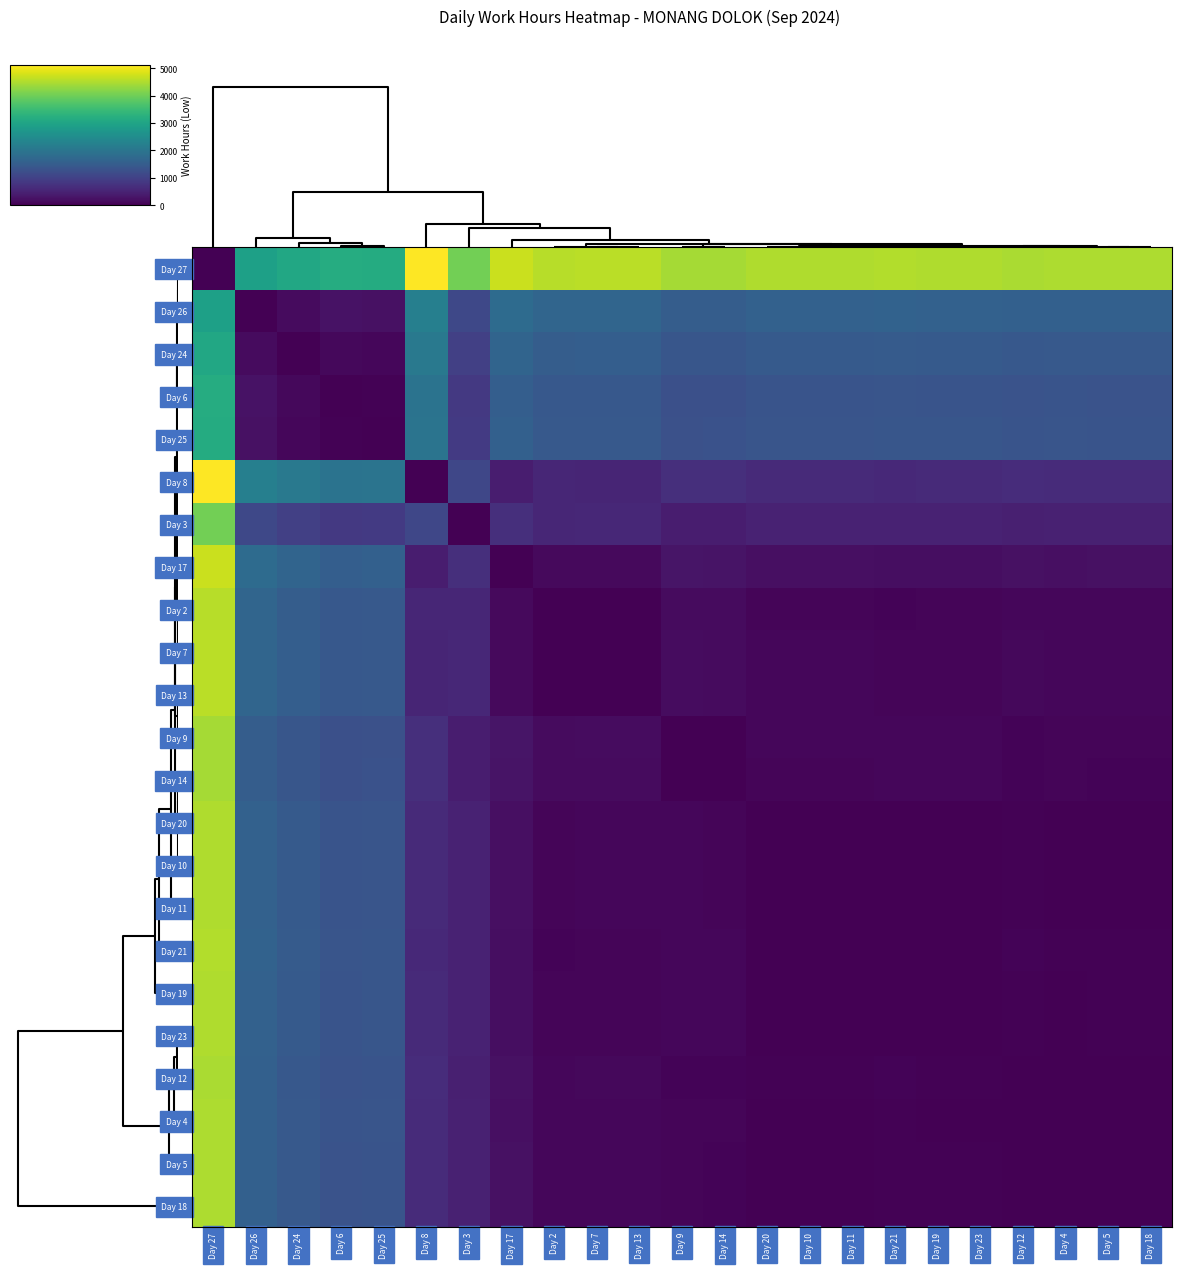

Reading left to right, extract all data points from this chart.

Day 27: Day 27=0.0	Day 26=2920.0	Day 24=3060.0	Day 6=3180.0	Day 25=3150.0	Day 8=5120.0	Day 3=4030.0	Day 17=4710.0	Day 2=4580.0	Day 7=4590.0	Day 13=4590.0	Day 9=4430.0	Day 14=4440.0	Day 20=4510.0	Day 10=4510.0	Day 11=4510.0	Day 21=4530.0	Day 19=4520.0	Day 23=4520.0	Day 12=4480.0	Day 4=4500.0	Day 5=4490.0	Day 18=4490.0
Day 26: Day 27=2920.0	Day 26=0.0	Day 24=140.0	Day 6=260.0	Day 25=230.0	Day 8=2200.0	Day 3=1110.0	Day 17=1790.0	Day 2=1660.0	Day 7=1670.0	Day 13=1670.0	Day 9=1510.0	Day 14=1520.0	Day 20=1590.0	Day 10=1590.0	Day 11=1590.0	Day 21=1610.0	Day 19=1600.0	Day 23=1600.0	Day 12=1560.0	Day 4=1580.0	Day 5=1570.0	Day 18=1570.0
Day 24: Day 27=3060.0	Day 26=140.0	Day 24=0.0	Day 6=120.0	Day 25=90.0	Day 8=2060.0	Day 3=970.0	Day 17=1650.0	Day 2=1520.0	Day 7=1530.0	Day 13=1530.0	Day 9=1370.0	Day 14=1380.0	Day 20=1450.0	Day 10=1450.0	Day 11=1450.0	Day 21=1470.0	Day 19=1460.0	Day 23=1460.0	Day 12=1420.0	Day 4=1440.0	Day 5=1430.0	Day 18=1430.0
Day 6: Day 27=3180.0	Day 26=260.0	Day 24=120.0	Day 6=0.0	Day 25=30.0	Day 8=1940.0	Day 3=850.0	Day 17=1530.0	Day 2=1400.0	Day 7=1410.0	Day 13=1410.0	Day 9=1250.0	Day 14=1260.0	Day 20=1330.0	Day 10=1330.0	Day 11=1330.0	Day 21=1350.0	Day 19=1340.0	Day 23=1340.0	Day 12=1300.0	Day 4=1320.0	Day 5=1310.0	Day 18=1310.0
Day 25: Day 27=3150.0	Day 26=230.0	Day 24=90.0	Day 6=30.0	Day 25=0.0	Day 8=1970.0	Day 3=880.0	Day 17=1560.0	Day 2=1430.0	Day 7=1440.0	Day 13=1440.0	Day 9=1280.0	Day 14=1290.0	Day 20=1360.0	Day 10=1360.0	Day 11=1360.0	Day 21=1380.0	Day 19=1370.0	Day 23=1370.0	Day 12=1330.0	Day 4=1350.0	Day 5=1340.0	Day 18=1340.0
Day 8: Day 27=5120.0	Day 26=2200.0	Day 24=2060.0	Day 6=1940.0	Day 25=1970.0	Day 8=0.0	Day 3=1090.0	Day 17=410.0	Day 2=540.0	Day 7=530.0	Day 13=530.0	Day 9=690.0	Day 14=680.0	Day 20=610.0	Day 10=610.0	Day 11=610.0	Day 21=590.0	Day 19=600.0	Day 23=600.0	Day 12=640.0	Day 4=620.0	Day 5=630.0	Day 18=630.0
Day 3: Day 27=4030.0	Day 26=1110.0	Day 24=970.0	Day 6=850.0	Day 25=880.0	Day 8=1090.0	Day 3=0.0	Day 17=680.0	Day 2=550.0	Day 7=560.0	Day 13=560.0	Day 9=400.0	Day 14=410.0	Day 20=480.0	Day 10=480.0	Day 11=480.0	Day 21=500.0	Day 19=490.0	Day 23=490.0	Day 12=450.0	Day 4=470.0	Day 5=460.0	Day 18=460.0
Day 17: Day 27=4710.0	Day 26=1790.0	Day 24=1650.0	Day 6=1530.0	Day 25=1560.0	Day 8=410.0	Day 3=680.0	Day 17=0.0	Day 2=130.0	Day 7=120.0	Day 13=120.0	Day 9=280.0	Day 14=270.0	Day 20=200.0	Day 10=200.0	Day 11=200.0	Day 21=180.0	Day 19=190.0	Day 23=190.0	Day 12=230.0	Day 4=210.0	Day 5=220.0	Day 18=220.0
Day 2: Day 27=4580.0	Day 26=1660.0	Day 24=1520.0	Day 6=1400.0	Day 25=1430.0	Day 8=540.0	Day 3=550.0	Day 17=130.0	Day 2=0.0	Day 7=10.0	Day 13=10.0	Day 9=150.0	Day 14=140.0	Day 20=70.0	Day 10=70.0	Day 11=70.0	Day 21=50.0	Day 19=60.0	Day 23=60.0	Day 12=100.0	Day 4=80.0	Day 5=90.0	Day 18=90.0
Day 7: Day 27=4590.0	Day 26=1670.0	Day 24=1530.0	Day 6=1410.0	Day 25=1440.0	Day 8=530.0	Day 3=560.0	Day 17=120.0	Day 2=10.0	Day 7=0.0	Day 13=0.0	Day 9=160.0	Day 14=150.0	Day 20=80.0	Day 10=80.0	Day 11=80.0	Day 21=60.0	Day 19=70.0	Day 23=70.0	Day 12=110.0	Day 4=90.0	Day 5=100.0	Day 18=100.0
Day 13: Day 27=4590.0	Day 26=1670.0	Day 24=1530.0	Day 6=1410.0	Day 25=1440.0	Day 8=530.0	Day 3=560.0	Day 17=120.0	Day 2=10.0	Day 7=0.0	Day 13=0.0	Day 9=160.0	Day 14=150.0	Day 20=80.0	Day 10=80.0	Day 11=80.0	Day 21=60.0	Day 19=70.0	Day 23=70.0	Day 12=110.0	Day 4=90.0	Day 5=100.0	Day 18=100.0
Day 9: Day 27=4430.0	Day 26=1510.0	Day 24=1370.0	Day 6=1250.0	Day 25=1280.0	Day 8=690.0	Day 3=400.0	Day 17=280.0	Day 2=150.0	Day 7=160.0	Day 13=160.0	Day 9=0.0	Day 14=10.0	Day 20=80.0	Day 10=80.0	Day 11=80.0	Day 21=100.0	Day 19=90.0	Day 23=90.0	Day 12=50.0	Day 4=70.0	Day 5=60.0	Day 18=60.0
Day 14: Day 27=4440.0	Day 26=1520.0	Day 24=1380.0	Day 6=1260.0	Day 25=1290.0	Day 8=680.0	Day 3=410.0	Day 17=270.0	Day 2=140.0	Day 7=150.0	Day 13=150.0	Day 9=10.0	Day 14=0.0	Day 20=70.0	Day 10=70.0	Day 11=70.0	Day 21=90.0	Day 19=80.0	Day 23=80.0	Day 12=40.0	Day 4=60.0	Day 5=50.0	Day 18=50.0
Day 20: Day 27=4510.0	Day 26=1590.0	Day 24=1450.0	Day 6=1330.0	Day 25=1360.0	Day 8=610.0	Day 3=480.0	Day 17=200.0	Day 2=70.0	Day 7=80.0	Day 13=80.0	Day 9=80.0	Day 14=70.0	Day 20=0.0	Day 10=0.0	Day 11=0.0	Day 21=20.0	Day 19=10.0	Day 23=10.0	Day 12=30.0	Day 4=10.0	Day 5=20.0	Day 18=20.0
Day 10: Day 27=4510.0	Day 26=1590.0	Day 24=1450.0	Day 6=1330.0	Day 25=1360.0	Day 8=610.0	Day 3=480.0	Day 17=200.0	Day 2=70.0	Day 7=80.0	Day 13=80.0	Day 9=80.0	Day 14=70.0	Day 20=0.0	Day 10=0.0	Day 11=0.0	Day 21=20.0	Day 19=10.0	Day 23=10.0	Day 12=30.0	Day 4=10.0	Day 5=20.0	Day 18=20.0
Day 11: Day 27=4510.0	Day 26=1590.0	Day 24=1450.0	Day 6=1330.0	Day 25=1360.0	Day 8=610.0	Day 3=480.0	Day 17=200.0	Day 2=70.0	Day 7=80.0	Day 13=80.0	Day 9=80.0	Day 14=70.0	Day 20=0.0	Day 10=0.0	Day 11=0.0	Day 21=20.0	Day 19=10.0	Day 23=10.0	Day 12=30.0	Day 4=10.0	Day 5=20.0	Day 18=20.0
Day 21: Day 27=4530.0	Day 26=1610.0	Day 24=1470.0	Day 6=1350.0	Day 25=1380.0	Day 8=590.0	Day 3=500.0	Day 17=180.0	Day 2=50.0	Day 7=60.0	Day 13=60.0	Day 9=100.0	Day 14=90.0	Day 20=20.0	Day 10=20.0	Day 11=20.0	Day 21=0.0	Day 19=10.0	Day 23=10.0	Day 12=50.0	Day 4=30.0	Day 5=40.0	Day 18=40.0
Day 19: Day 27=4520.0	Day 26=1600.0	Day 24=1460.0	Day 6=1340.0	Day 25=1370.0	Day 8=600.0	Day 3=490.0	Day 17=190.0	Day 2=60.0	Day 7=70.0	Day 13=70.0	Day 9=90.0	Day 14=80.0	Day 20=10.0	Day 10=10.0	Day 11=10.0	Day 21=10.0	Day 19=0.0	Day 23=0.0	Day 12=40.0	Day 4=20.0	Day 5=30.0	Day 18=30.0
Day 23: Day 27=4520.0	Day 26=1600.0	Day 24=1460.0	Day 6=1340.0	Day 25=1370.0	Day 8=600.0	Day 3=490.0	Day 17=190.0	Day 2=60.0	Day 7=70.0	Day 13=70.0	Day 9=90.0	Day 14=80.0	Day 20=10.0	Day 10=10.0	Day 11=10.0	Day 21=10.0	Day 19=0.0	Day 23=0.0	Day 12=40.0	Day 4=20.0	Day 5=30.0	Day 18=30.0
Day 12: Day 27=4480.0	Day 26=1560.0	Day 24=1420.0	Day 6=1300.0	Day 25=1330.0	Day 8=640.0	Day 3=450.0	Day 17=230.0	Day 2=100.0	Day 7=110.0	Day 13=110.0	Day 9=50.0	Day 14=40.0	Day 20=30.0	Day 10=30.0	Day 11=30.0	Day 21=50.0	Day 19=40.0	Day 23=40.0	Day 12=0.0	Day 4=20.0	Day 5=10.0	Day 18=10.0
Day 4: Day 27=4500.0	Day 26=1580.0	Day 24=1440.0	Day 6=1320.0	Day 25=1350.0	Day 8=620.0	Day 3=470.0	Day 17=210.0	Day 2=80.0	Day 7=90.0	Day 13=90.0	Day 9=70.0	Day 14=60.0	Day 20=10.0	Day 10=10.0	Day 11=10.0	Day 21=30.0	Day 19=20.0	Day 23=20.0	Day 12=20.0	Day 4=0.0	Day 5=10.0	Day 18=10.0
Day 5: Day 27=4490.0	Day 26=1570.0	Day 24=1430.0	Day 6=1310.0	Day 25=1340.0	Day 8=630.0	Day 3=460.0	Day 17=220.0	Day 2=90.0	Day 7=100.0	Day 13=100.0	Day 9=60.0	Day 14=50.0	Day 20=20.0	Day 10=20.0	Day 11=20.0	Day 21=40.0	Day 19=30.0	Day 23=30.0	Day 12=10.0	Day 4=10.0	Day 5=0.0	Day 18=0.0
Day 18: Day 27=4490.0	Day 26=1570.0	Day 24=1430.0	Day 6=1310.0	Day 25=1340.0	Day 8=630.0	Day 3=460.0	Day 17=220.0	Day 2=90.0	Day 7=100.0	Day 13=100.0	Day 9=60.0	Day 14=50.0	Day 20=20.0	Day 10=20.0	Day 11=20.0	Day 21=40.0	Day 19=30.0	Day 23=30.0	Day 12=10.0	Day 4=10.0	Day 5=0.0	Day 18=0.0